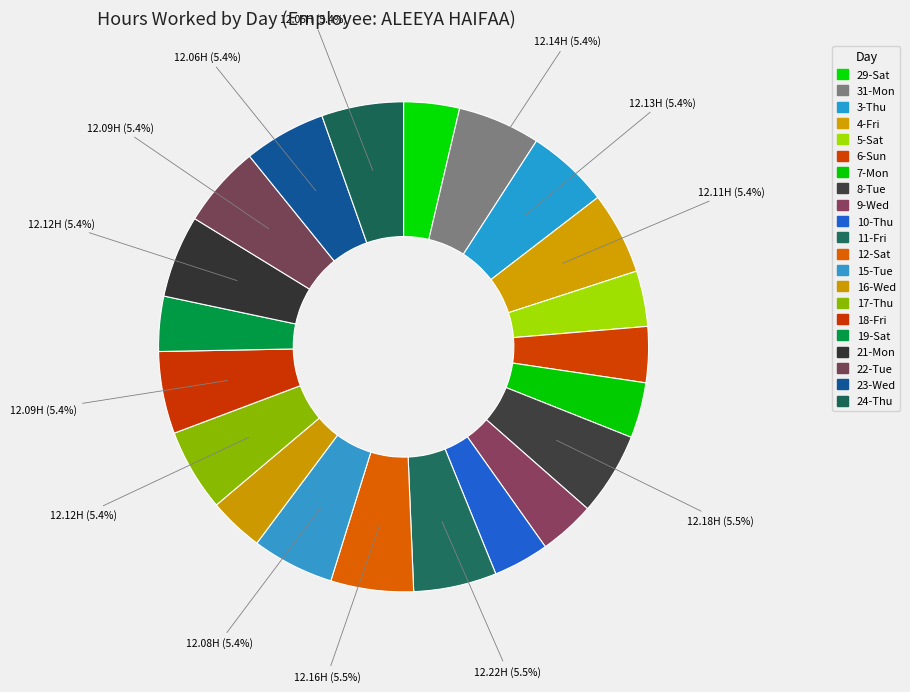

To the nearest percent, what is the combined percentage of 4-Fri and 15-Tue?

11%